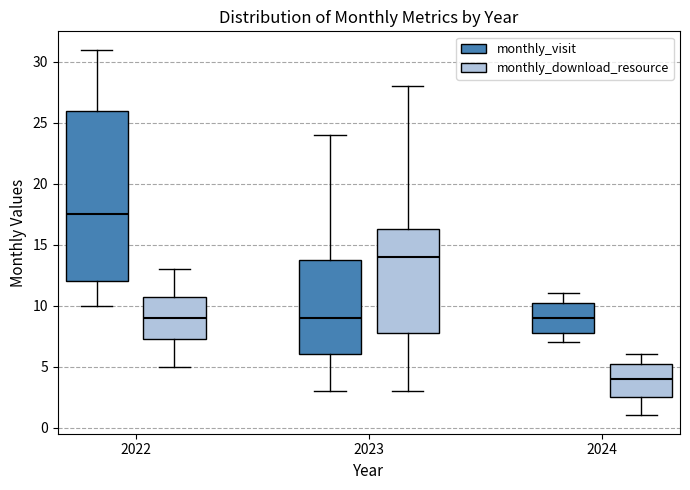

Reading left to right, read every box against the y-axis: the position of its median line, the range the box covers, and the ends of its whiskers. The values are not printed on the chart, so give them approximately, as read against the axis.

2022 (monthly_visit): median 17.5, box 12.0 to 26.0, whiskers 10.0 to 31.0
2022 (monthly_download_resource): median 9.0, box 7.5 to 11.0, whiskers 5.0 to 13.0
2023 (monthly_visit): median 9.0, box 6.0 to 14.0, whiskers 3.0 to 24.0
2023 (monthly_download_resource): median 14.0, box 8.0 to 16.5, whiskers 3.0 to 28.0
2024 (monthly_visit): median 9.0, box 8.0 to 10.5, whiskers 7.0 to 11.0
2024 (monthly_download_resource): median 4.0, box 2.5 to 5.5, whiskers 1.0 to 6.0